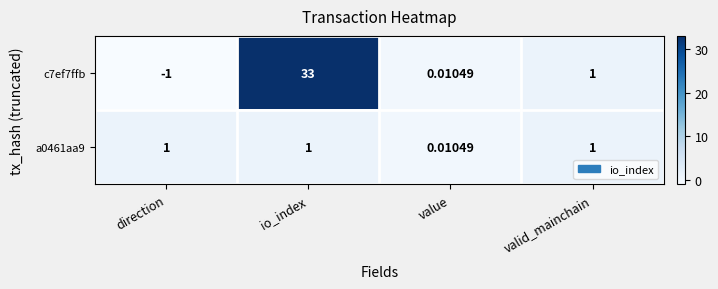

What is the maximum value shown in the chart?

33.0